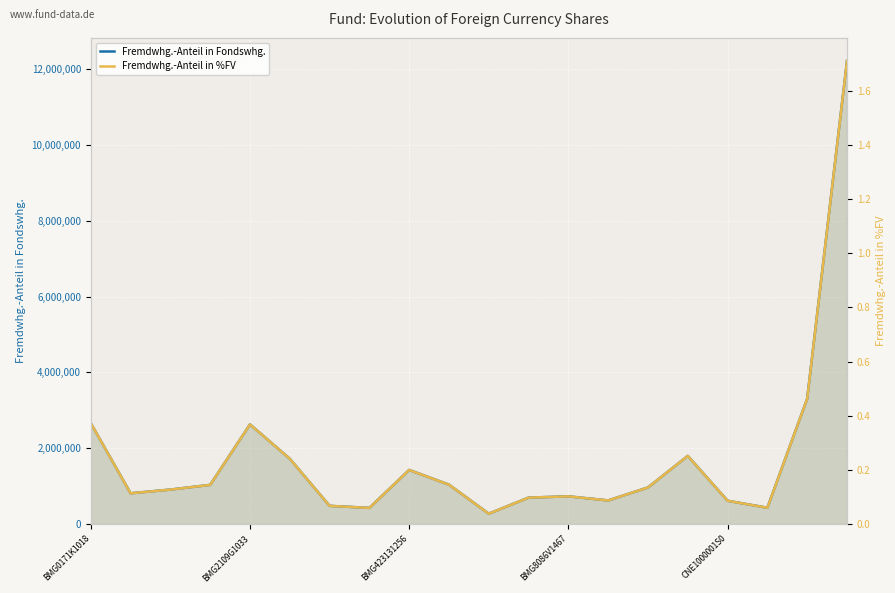

True or false: Fremdwhg.-Anteil in Fondswhg. and Fremdwhg.-Anteil in %FV cross at least once.

False